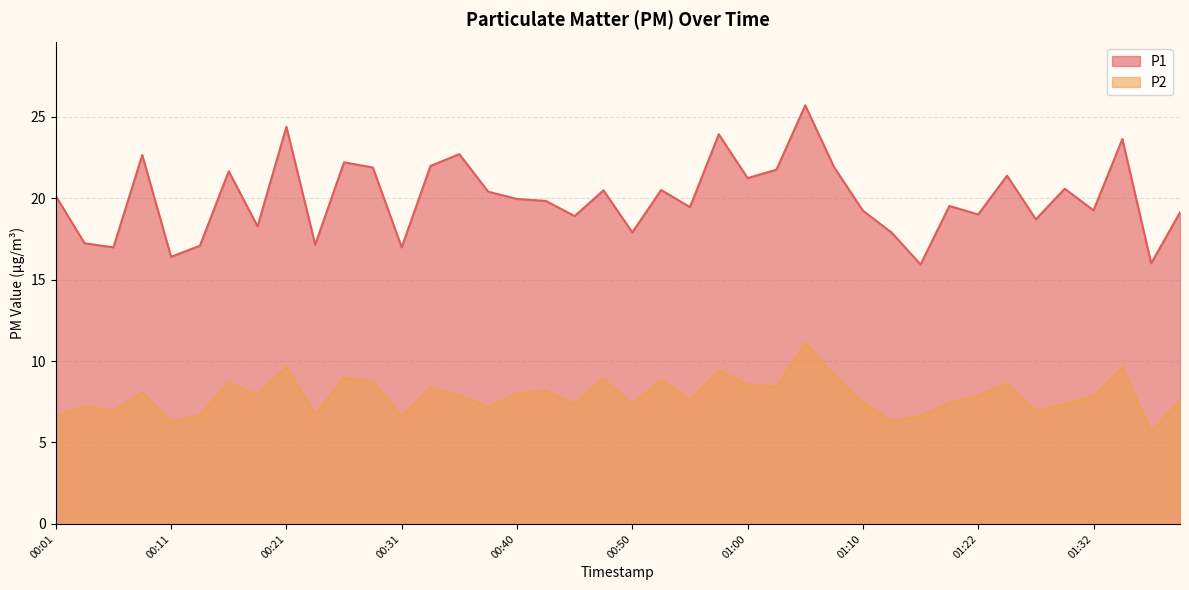

How many interior local valleys does the P2 series have?

13